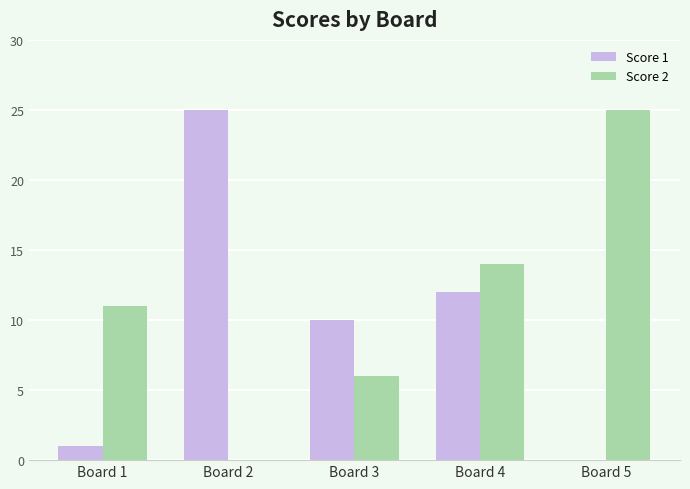

What is the spread (max minus min) of values at Board 3?

4